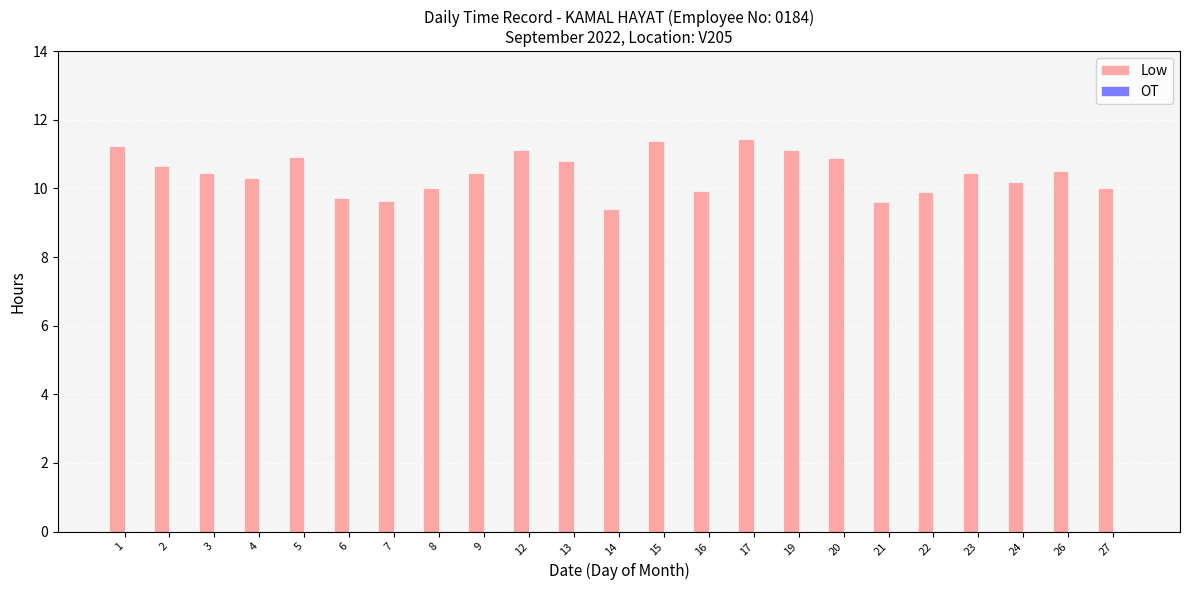

Approximately how many times larger is the value at 19 compared to 1?

1.0